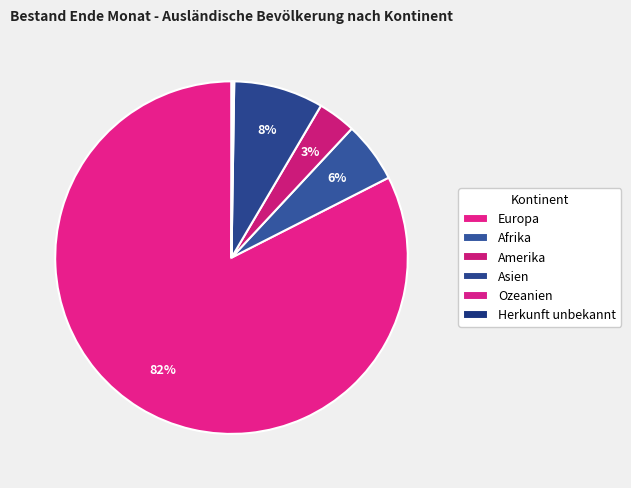

What percentage is the Asien slice, to the nearest percent?

8%